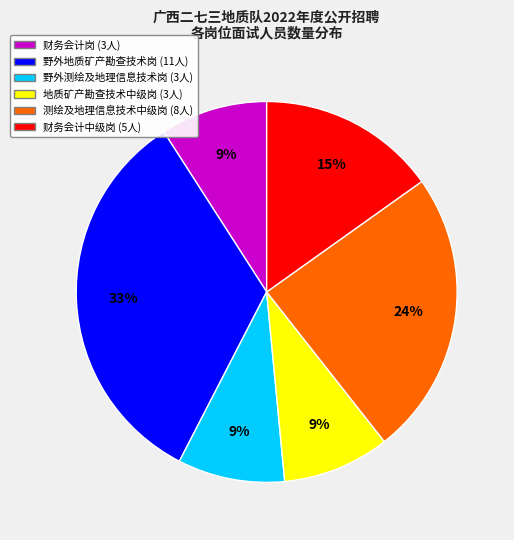

Is there a majority slice in this chart?

No